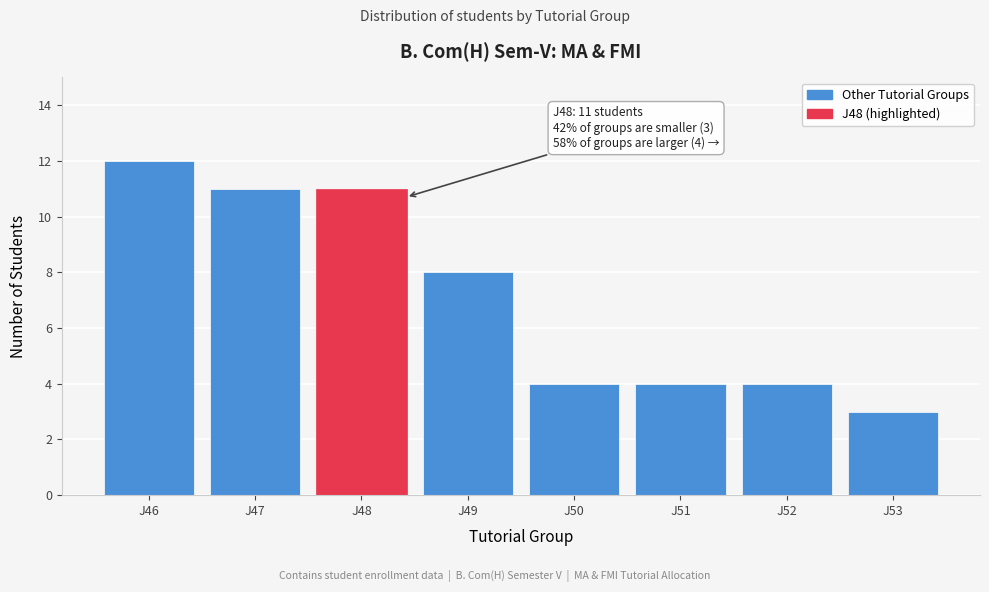

Reading left to right, what are all the values shown in this chart?

12	11	11	8	4	4	4	3